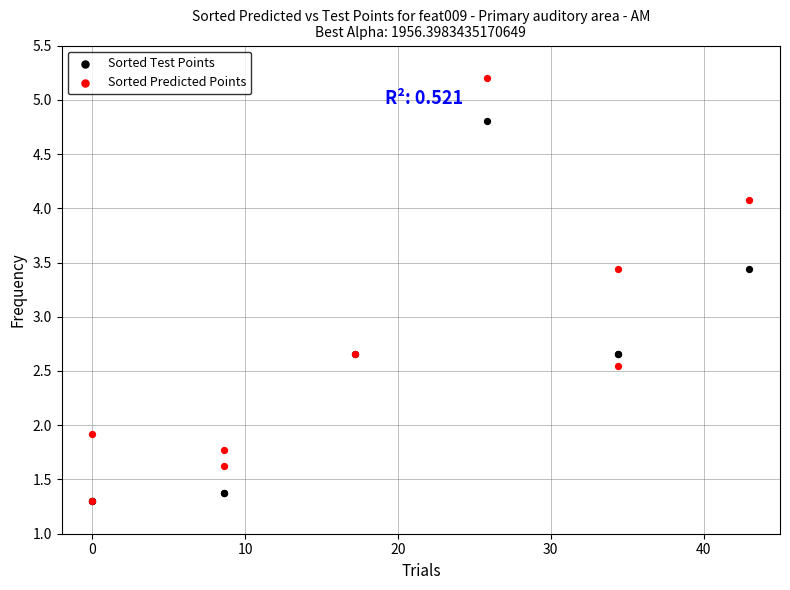

What are all the series names shown in the legend?

Sorted Test Points, Sorted Predicted Points